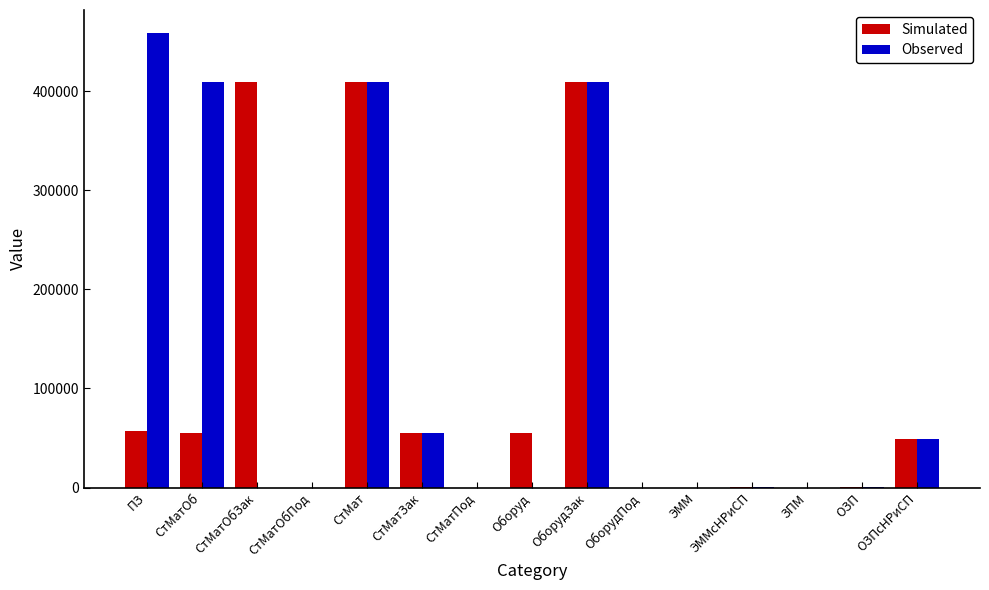

What is the highest value of the Simulated series?

409158